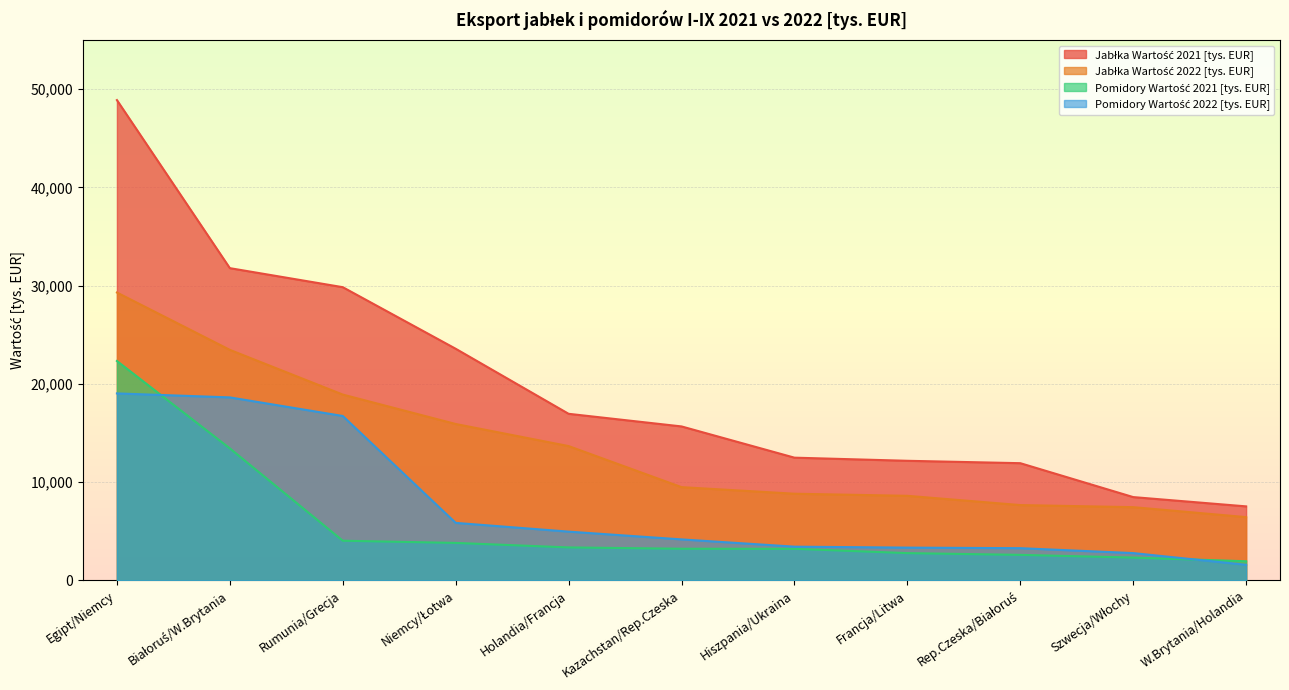

What is the difference between the second highest and second lowest values in the Jabłka Wartość 2021 [tys. EUR] series?

23306.6